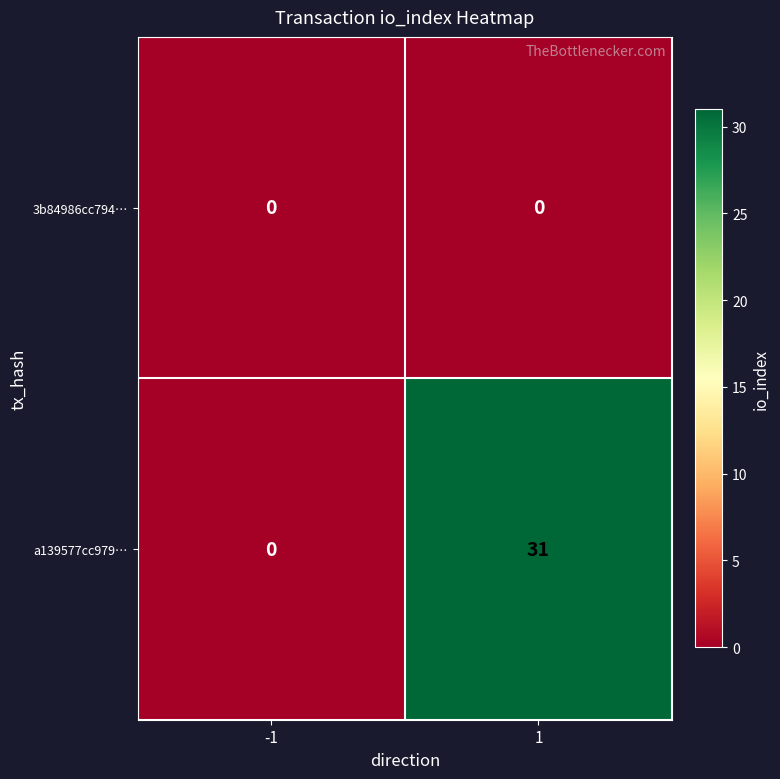

How many distinct data groups are displayed?

2